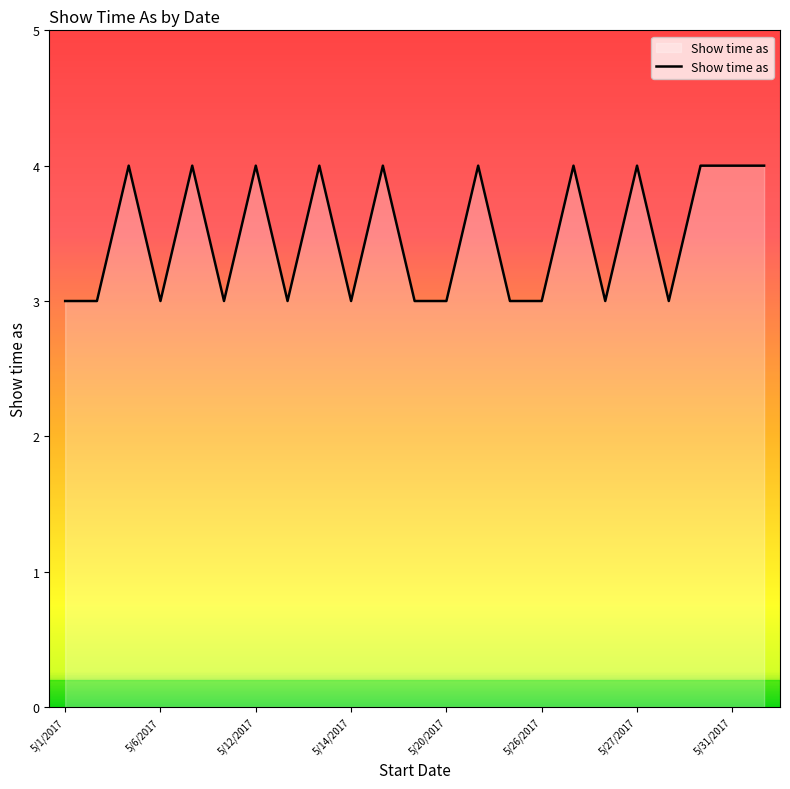

What is the minimum value shown in the chart?

3